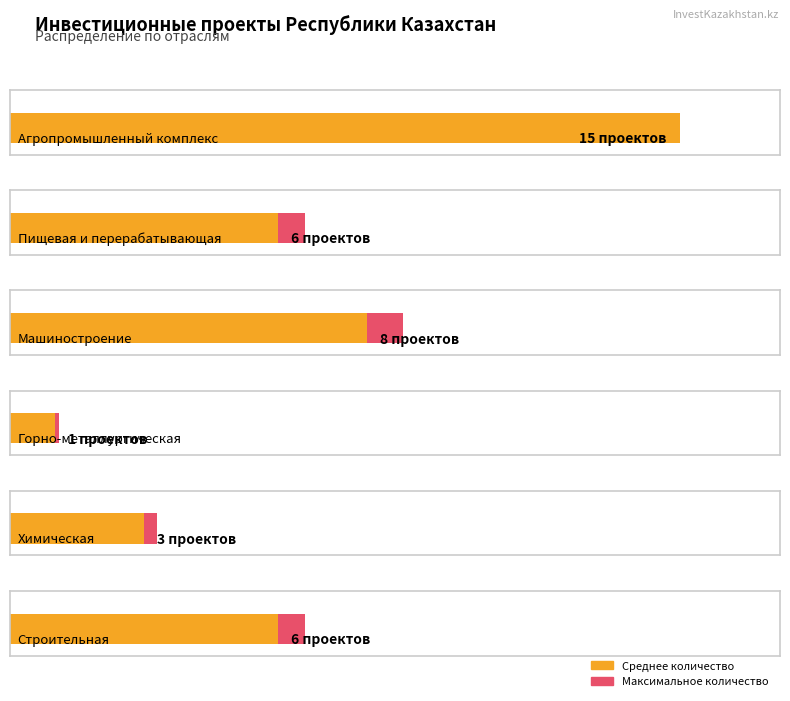

Rank the categories by value from highest to lowest.

0, 2, 1, 5, 4, 3